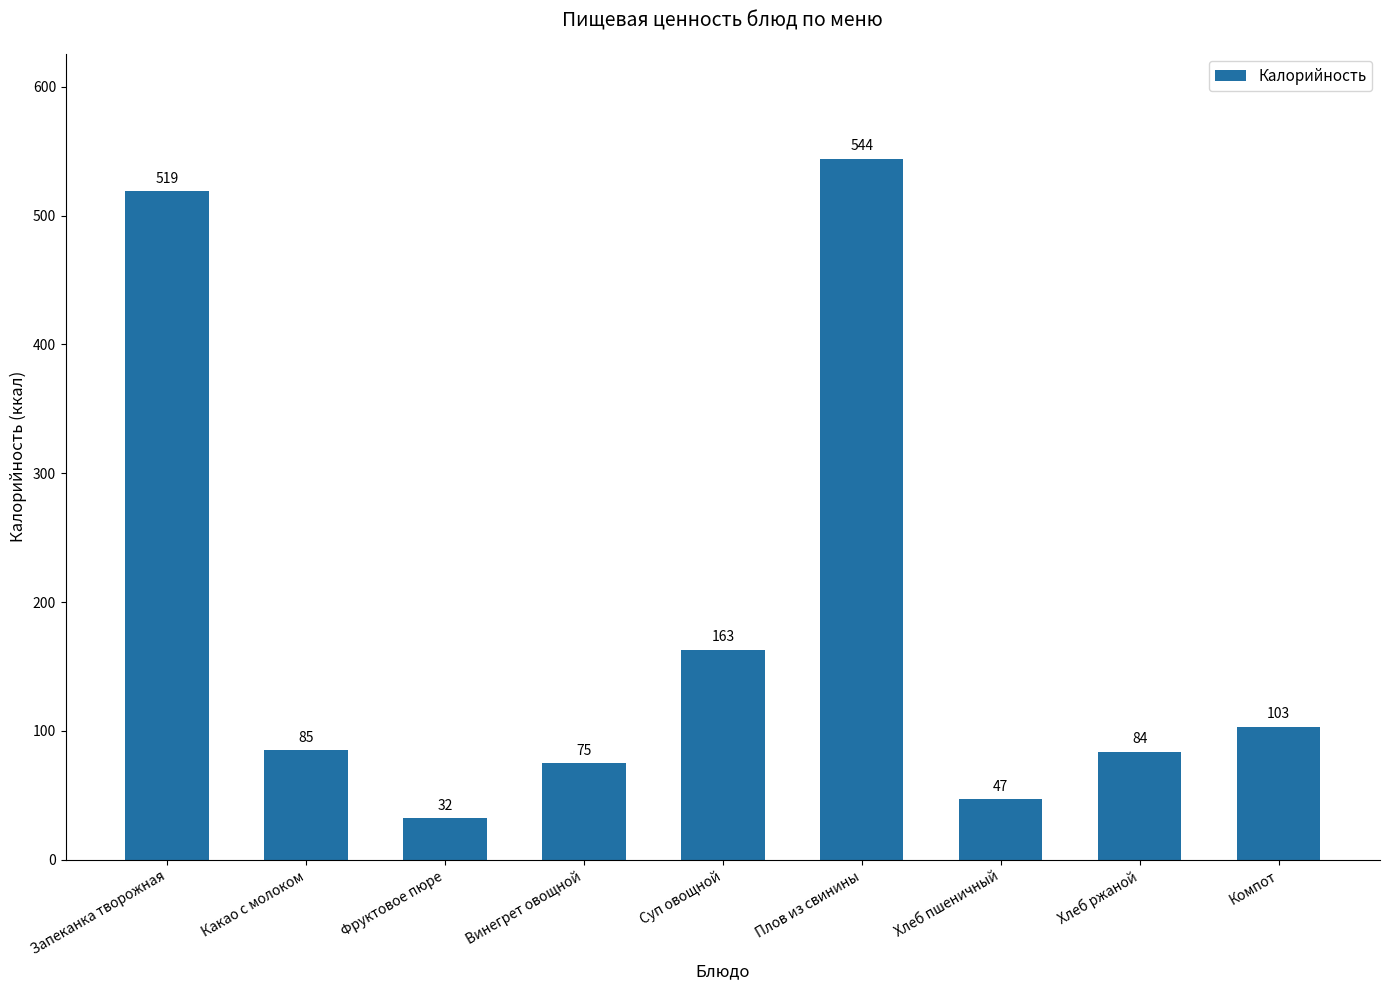

Where is the data nearest to the value 288?

Суп овощной